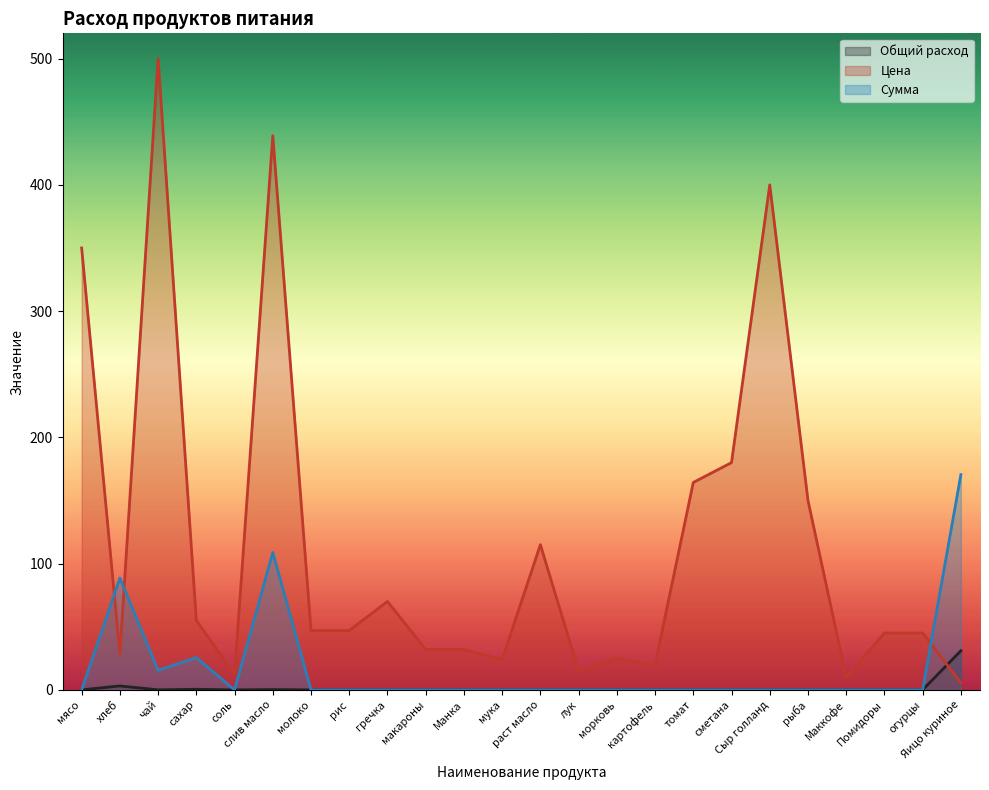

What is the average value of the Общий расход series?

1.5